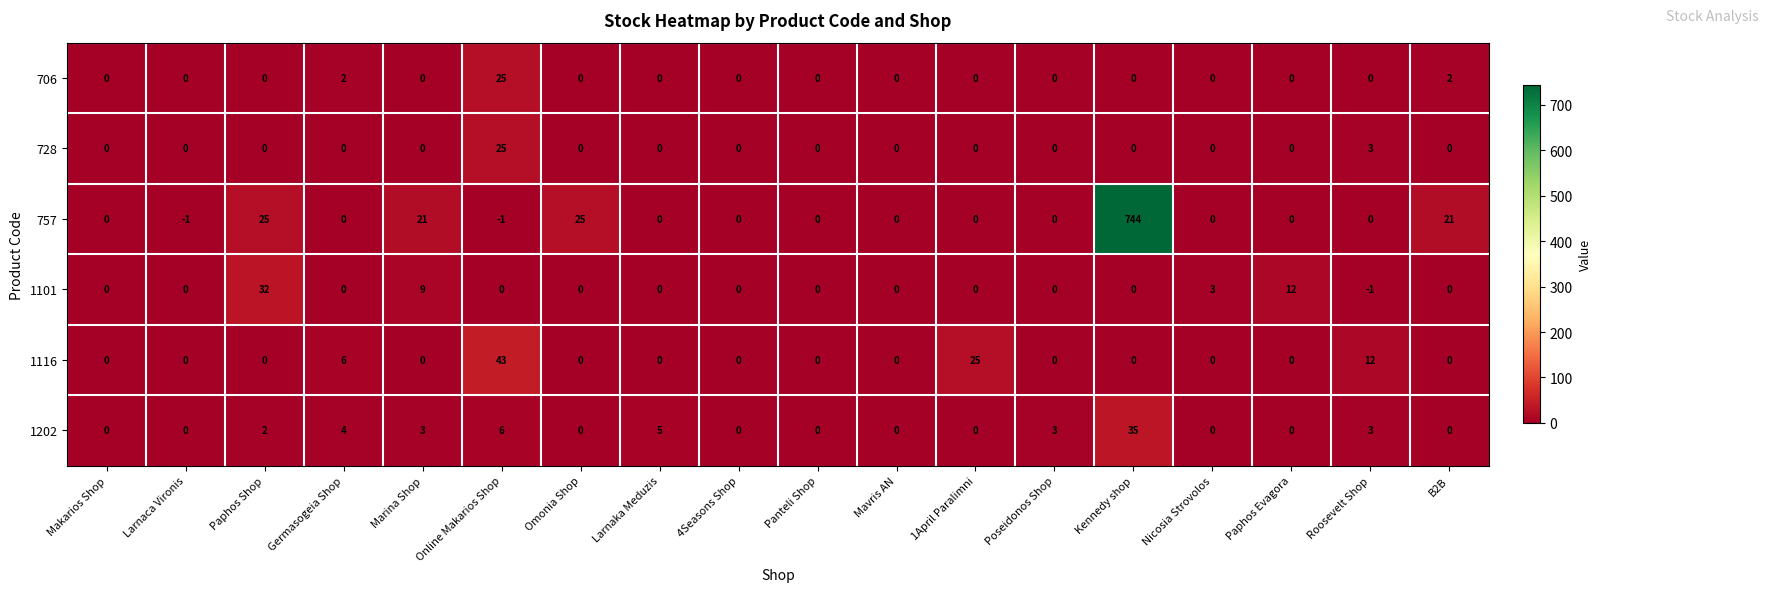

At which category does the chart reach its peak across all series?

Kennedy shop